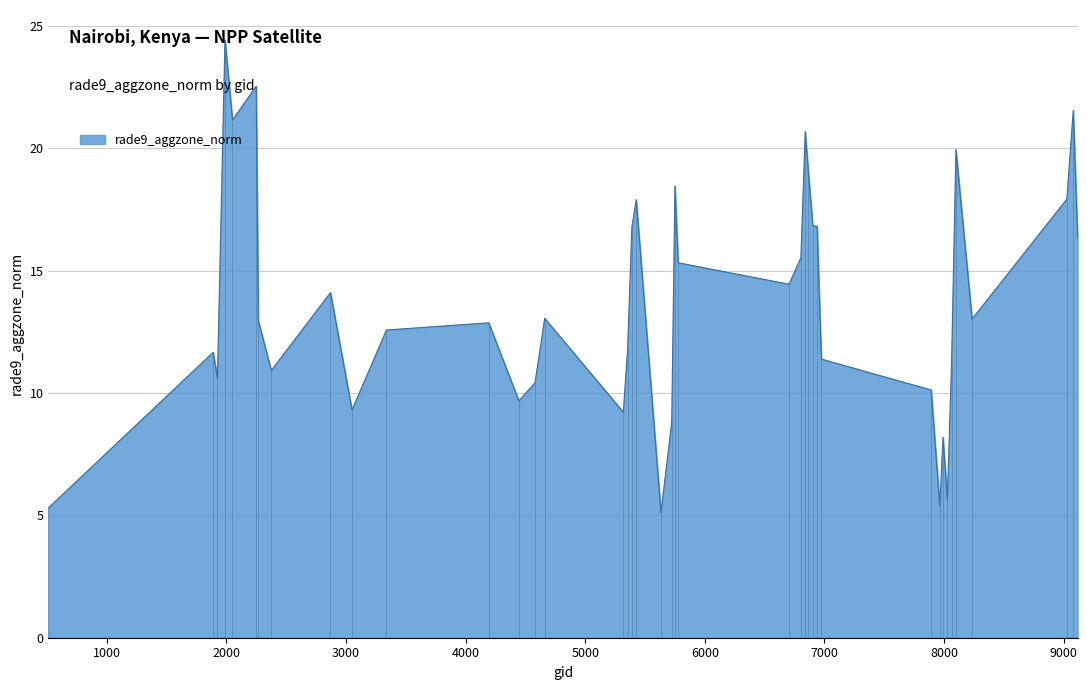

What is the greatest value displayed?

24.4